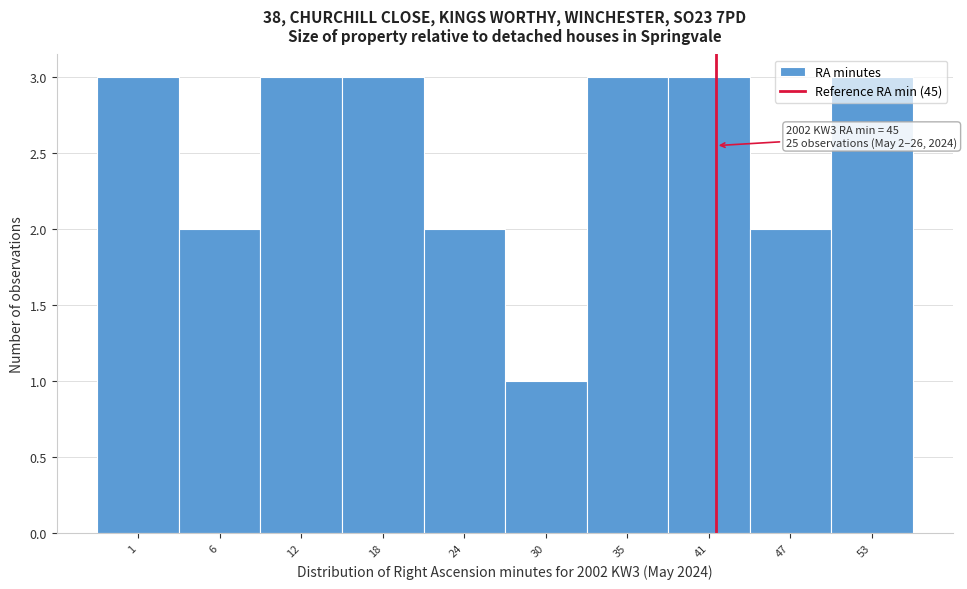

What is the value of the 9th bar from the left?

2